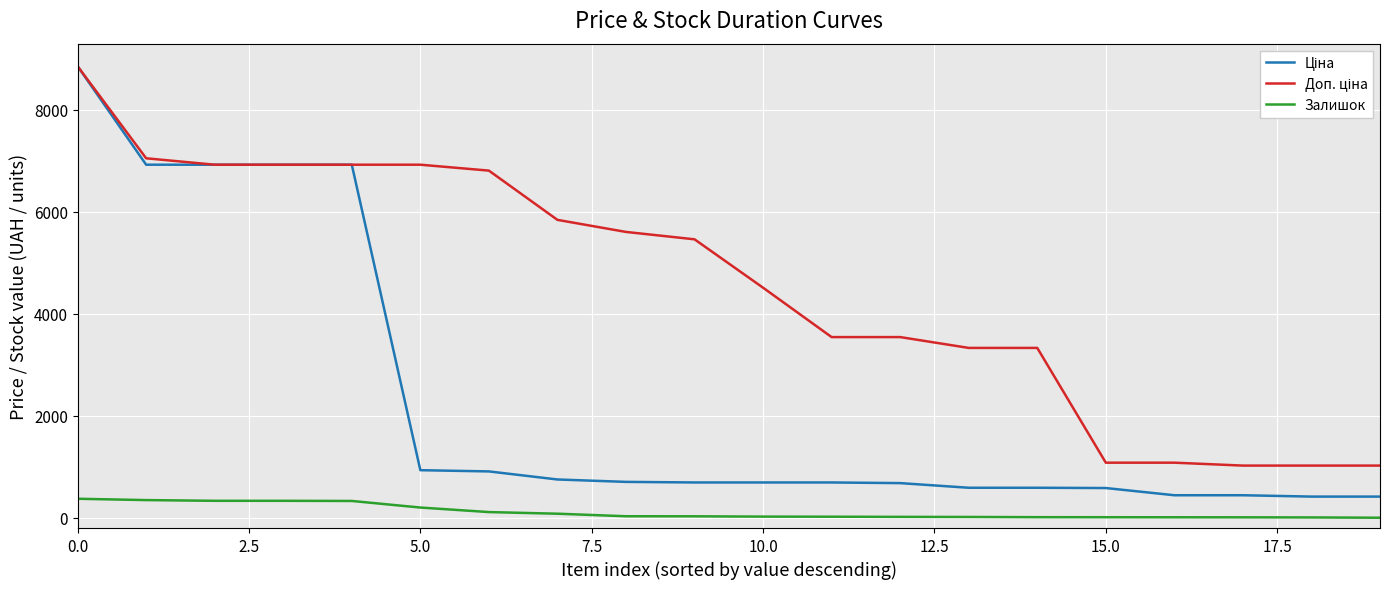

What is the maximum value shown in the chart?

8856.7